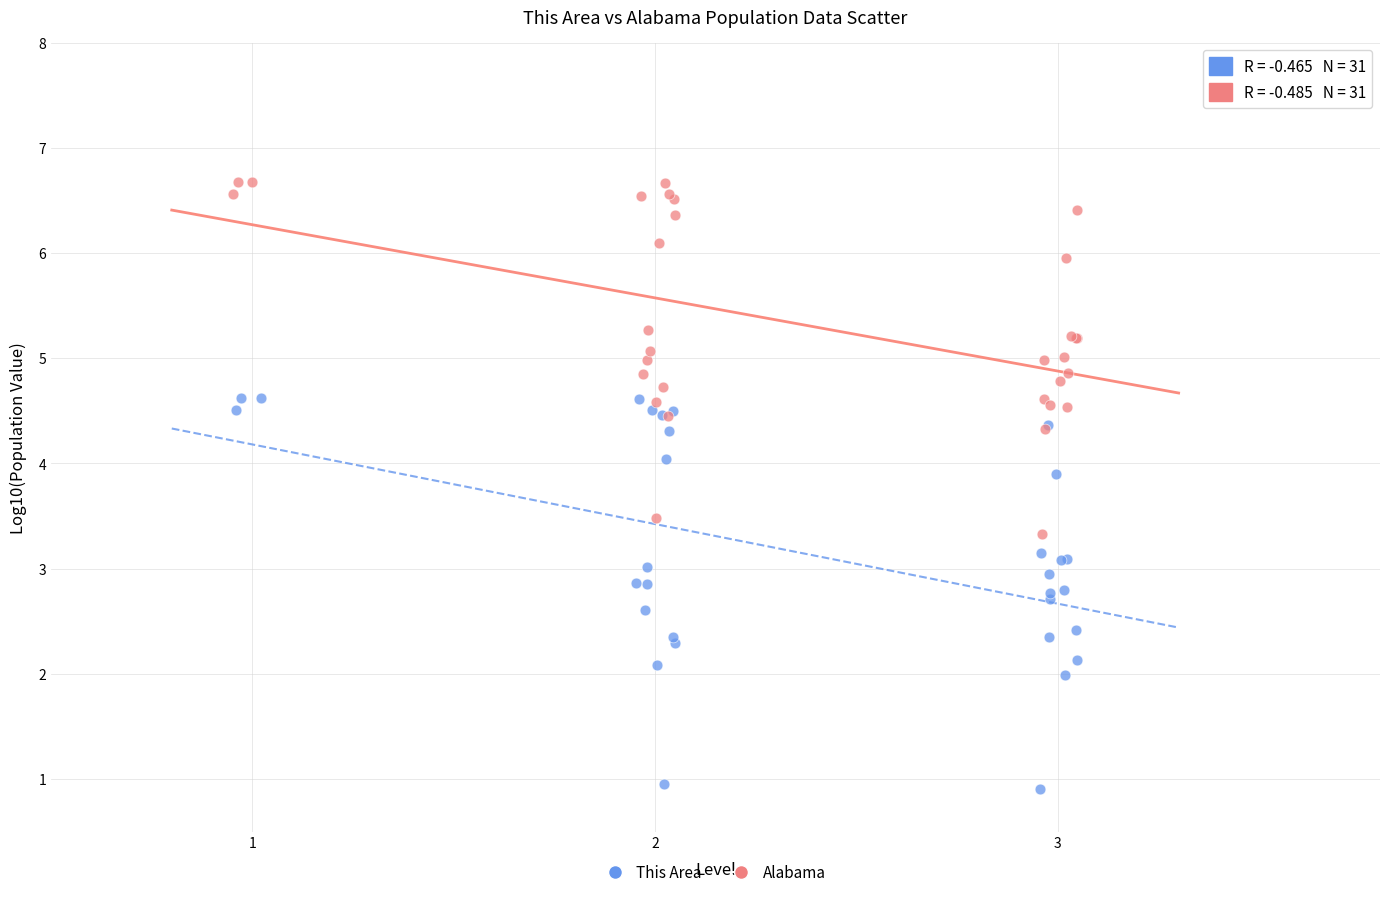

Which series has the widest spread of Y values?

This Area